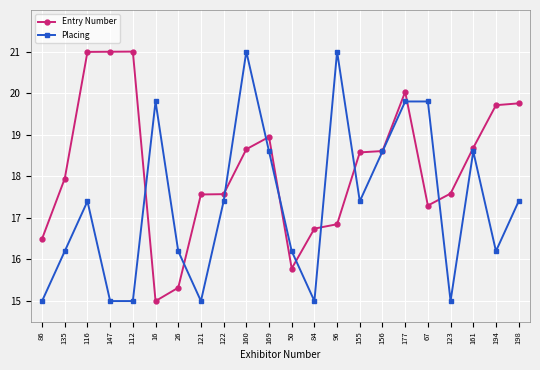

Which series has the largest total across all categories?

Entry Number